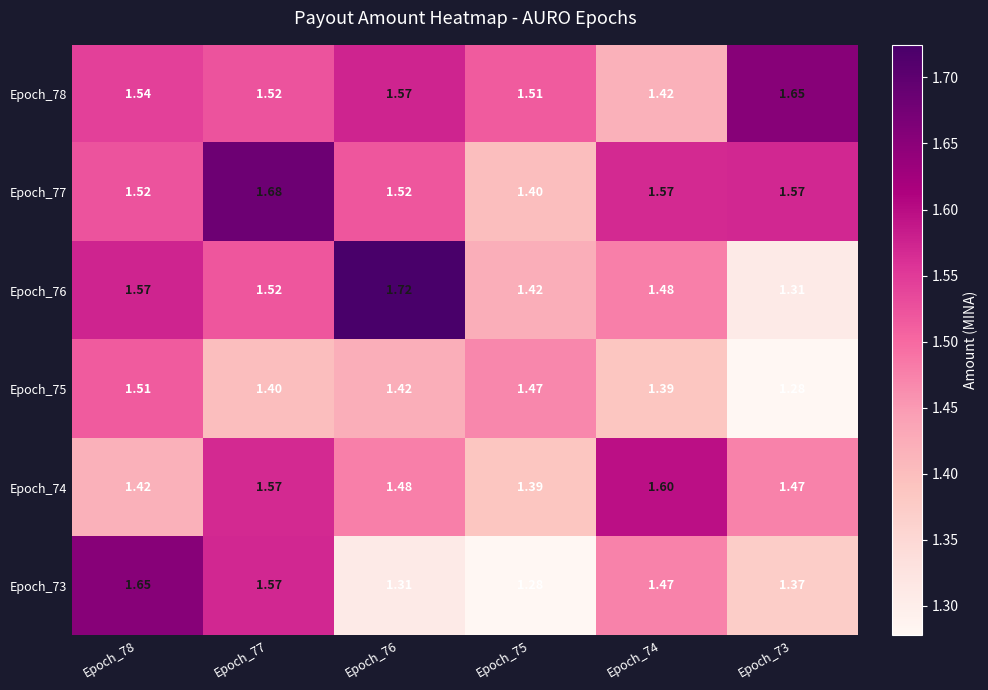

Is the value of Epoch_78 at Epoch_76 greater than the value of Epoch_75 at Epoch_77?

Yes